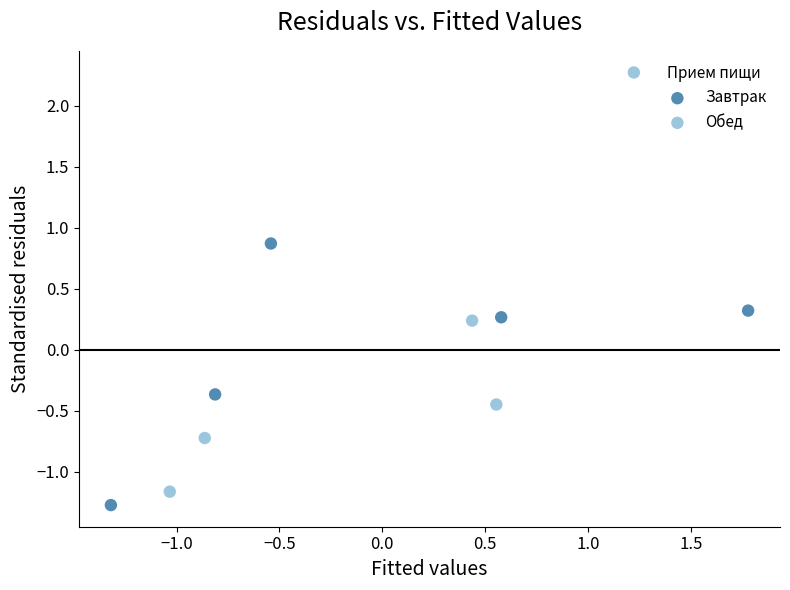

Which series has the widest spread of Y values?

Обед